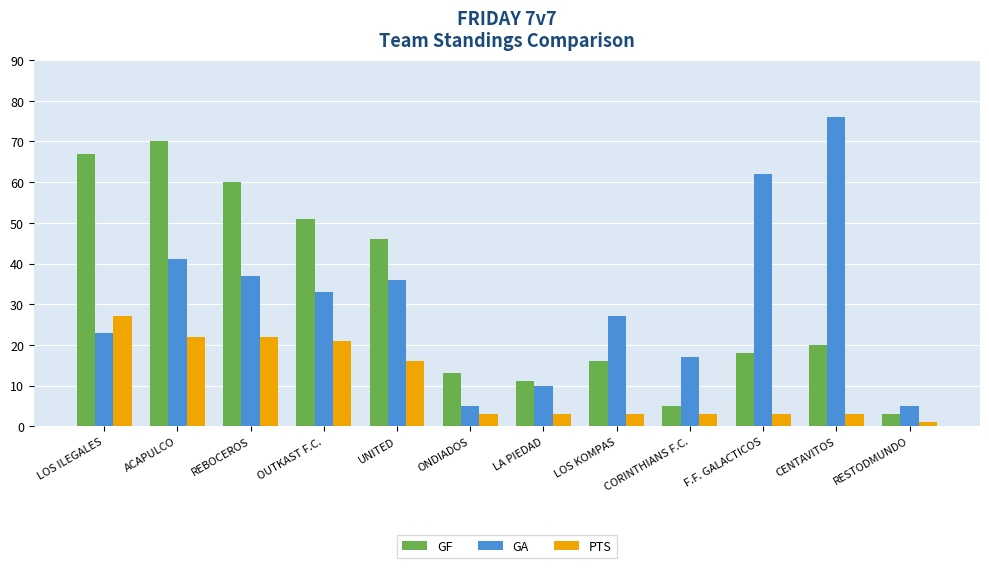

What is the value of the GA bar at the 6th from the left?

5